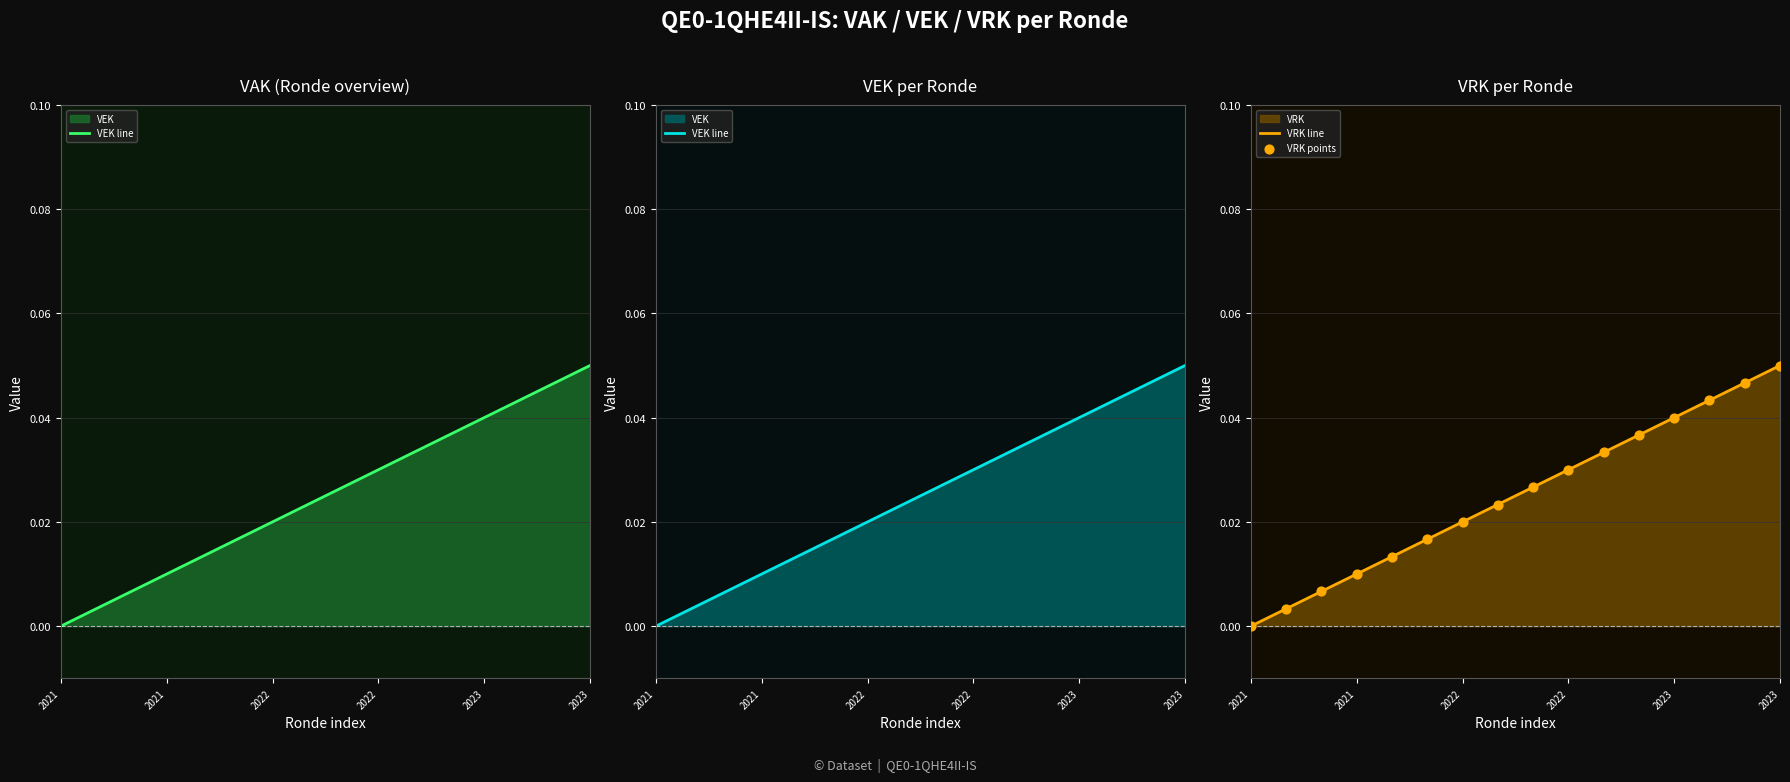

Is the value of VEK line at 2023 greater than the value of VRK points at 2023?

No